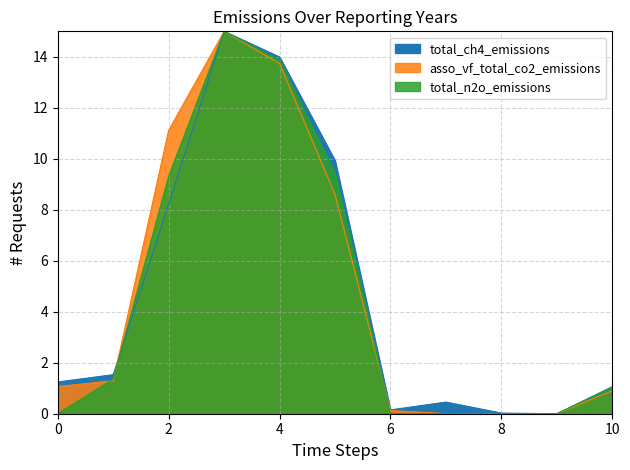

How many values in the total_ch4_emissions series are below 1?

4